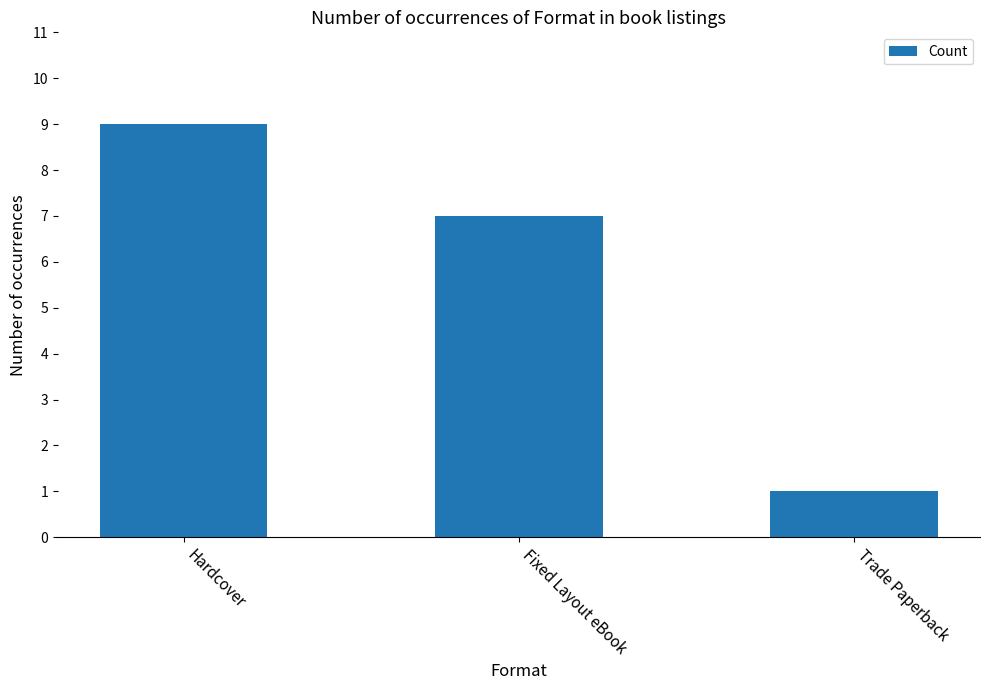

What is the difference between the maximum and second lowest values?

2